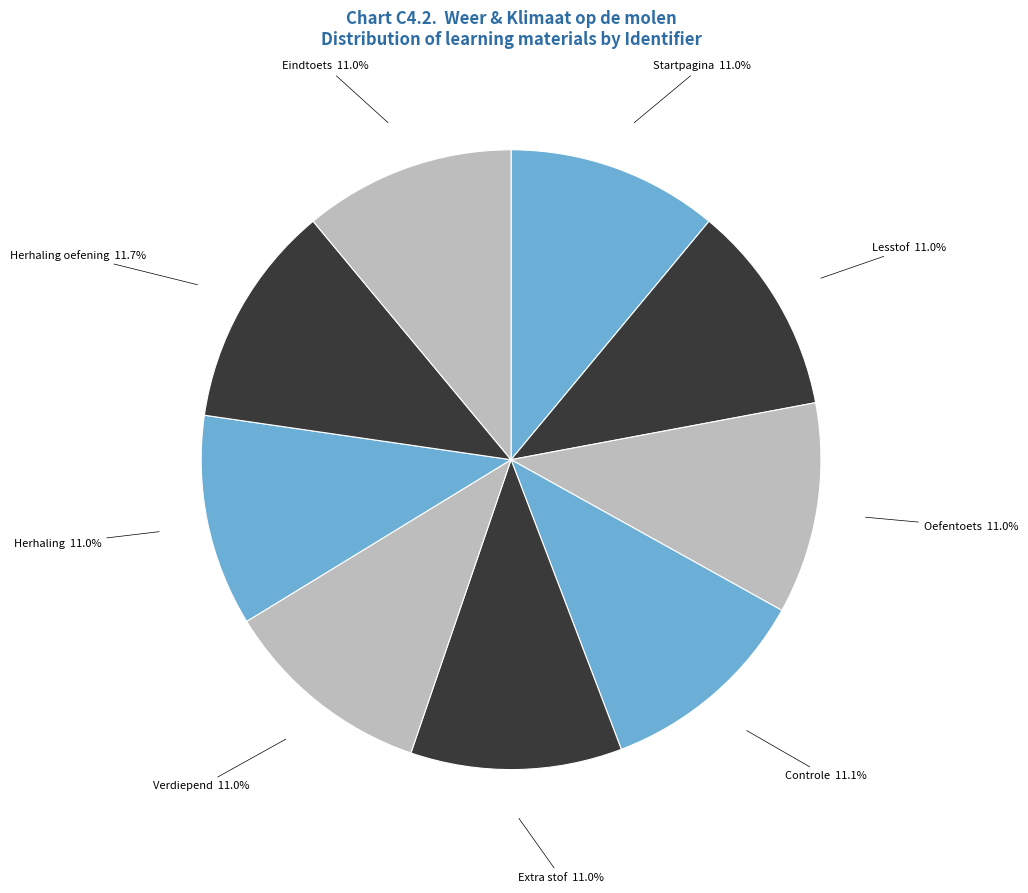

How many segments does this pie chart have?

9